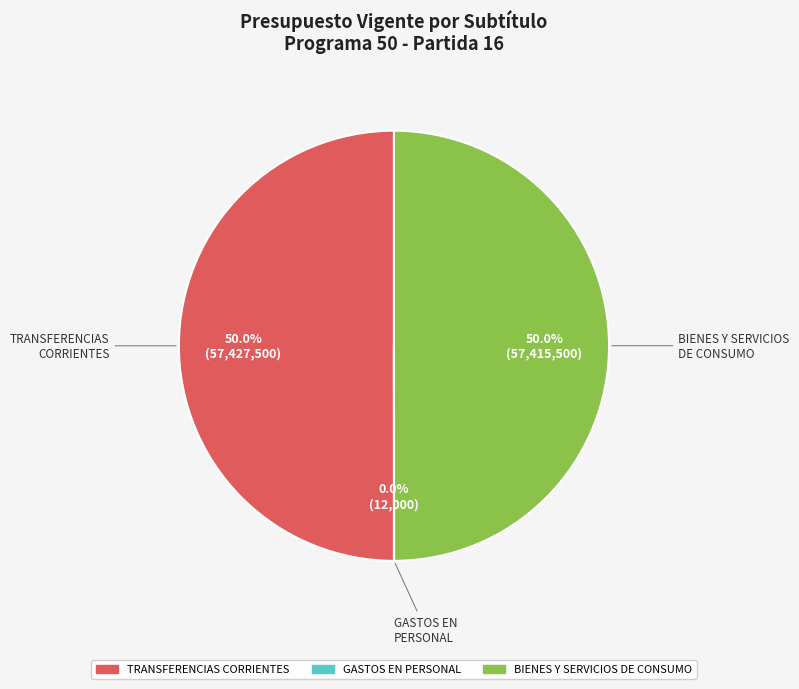

To the nearest percent, what is the difference between the largest and smallest slice percentages?

50%